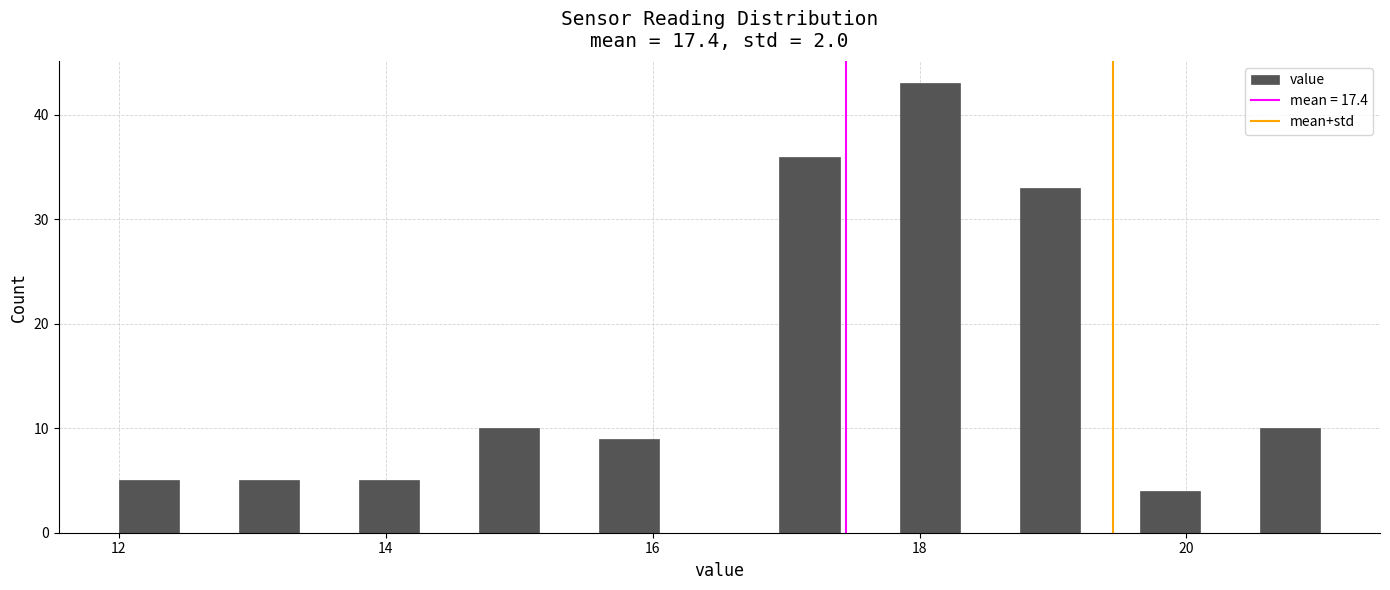

Around what value on the x-axis is the tallest bar? Give the approximate position of its centre, as read against the axis.

18.0